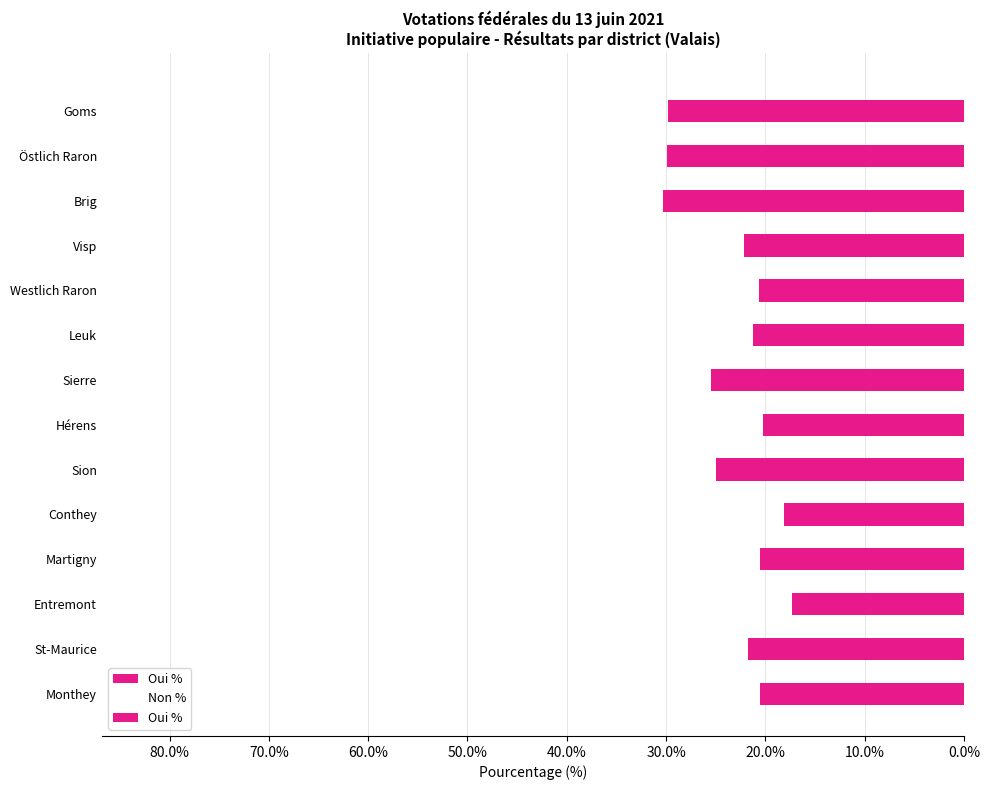

The value of Non % at Hérens is -133.5. True or false?

False